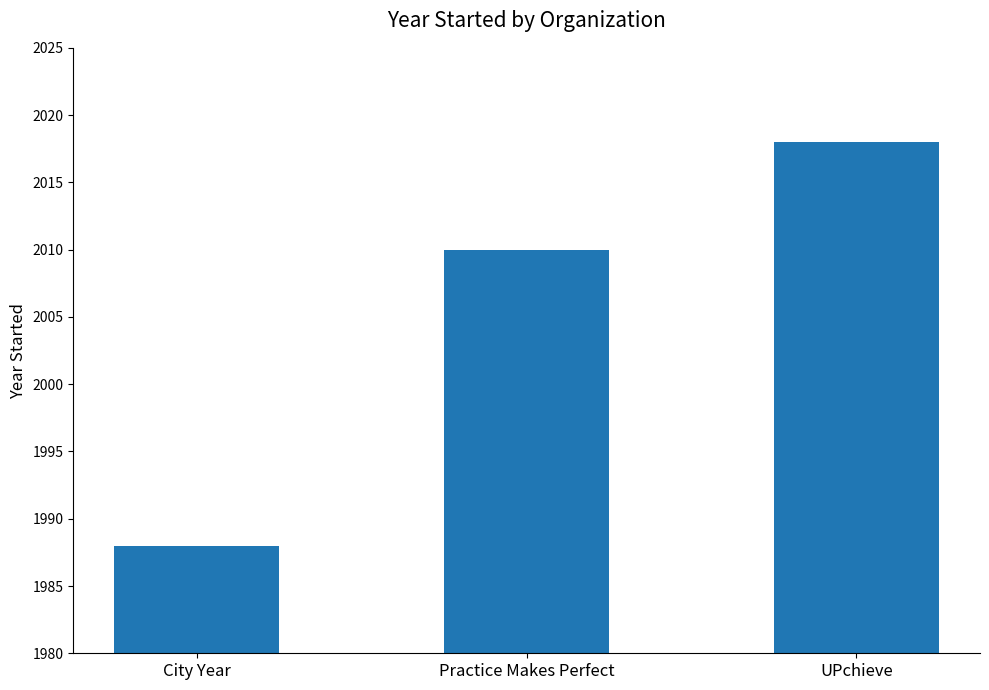

Count the values in the range 1988 to 2018.

3